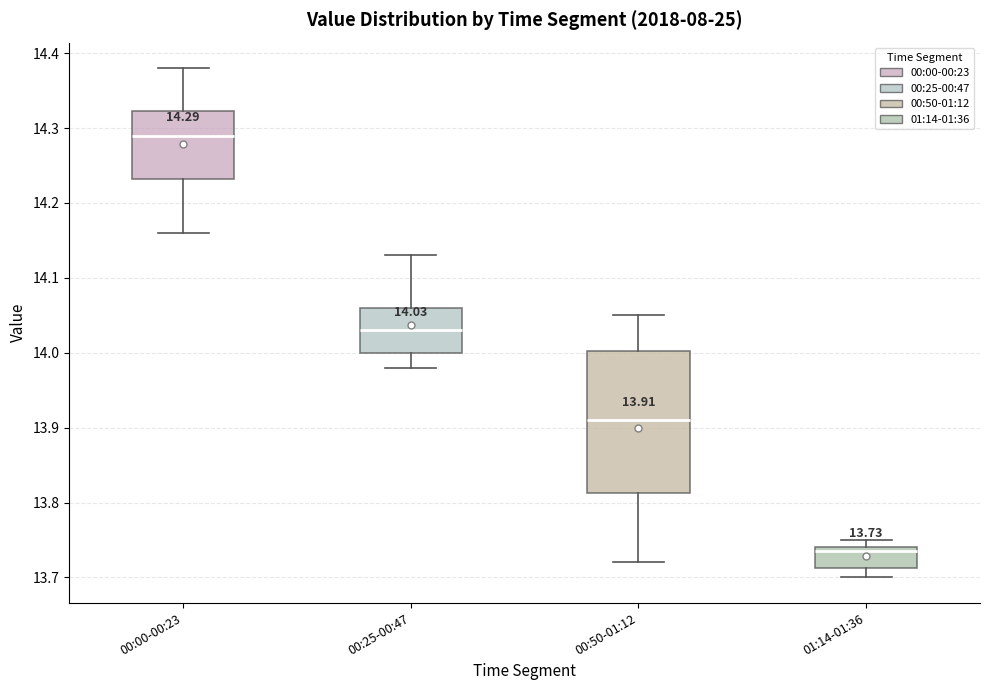

Which box's median line is the highest?

00:00-00:23